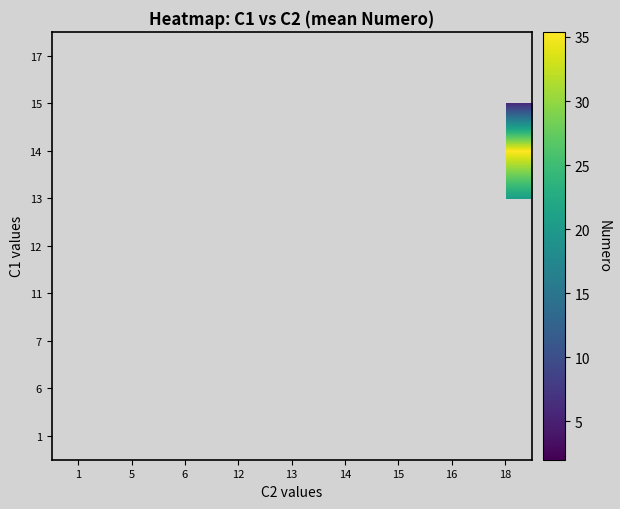

How many categories are shown in the chart?

9